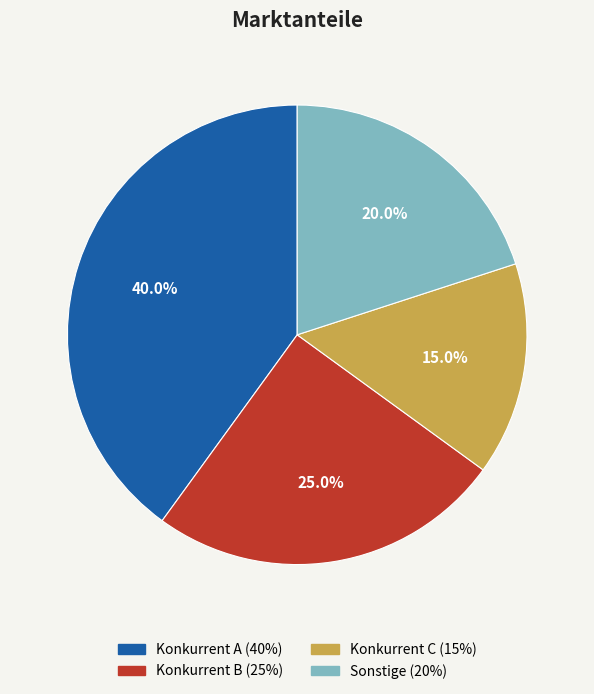

What percentage is NOT represented by Konkurrent A?

60.0%